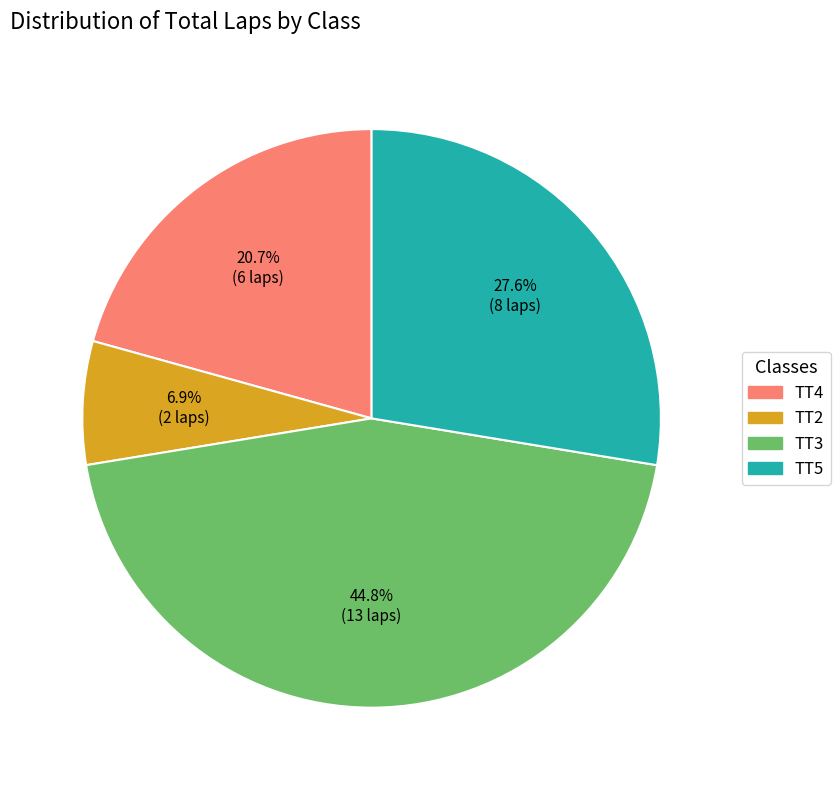

What portion of the pie excludes TT2?

93.1%